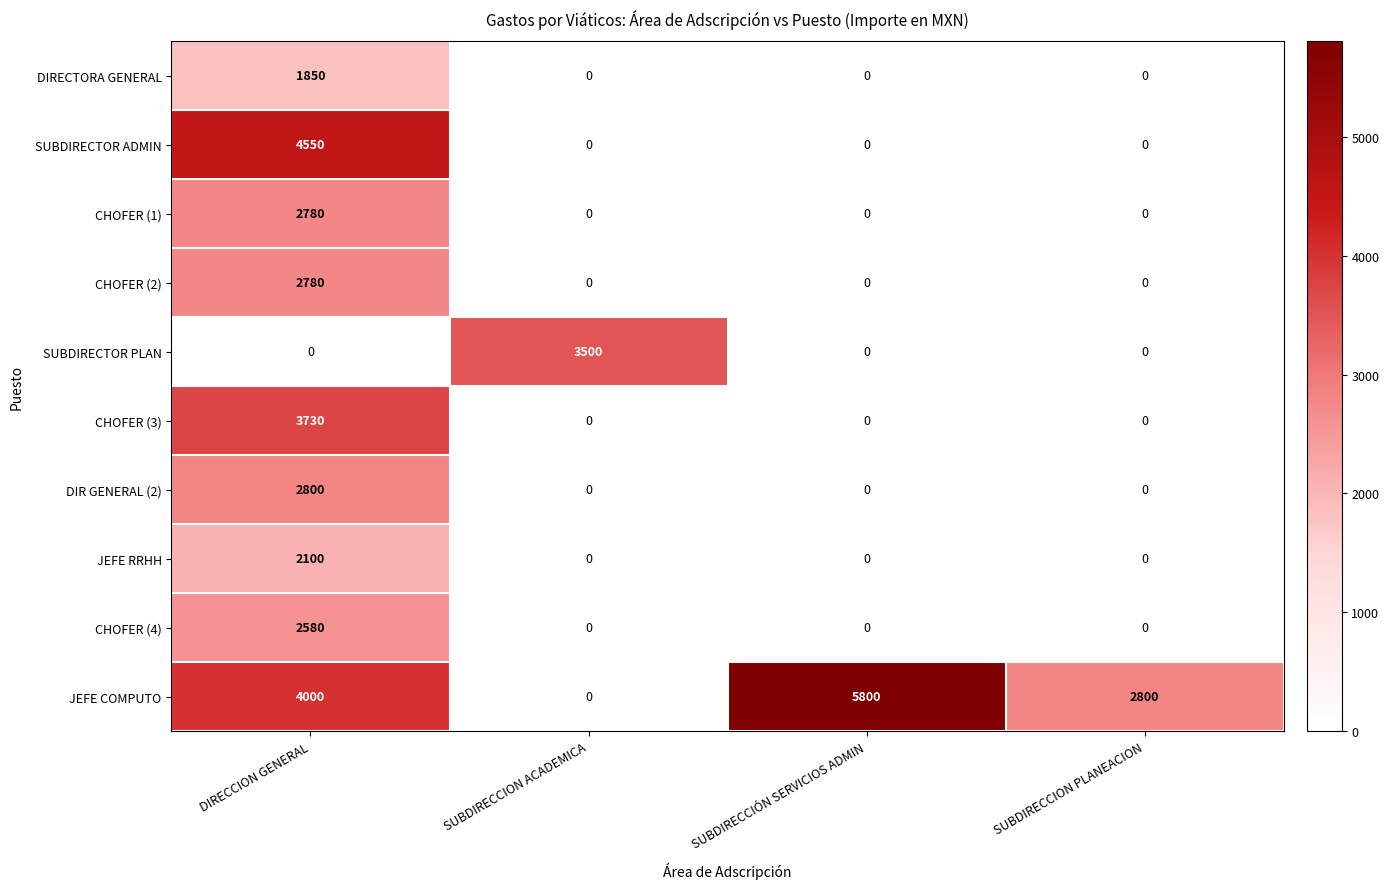

What is the difference between the highest and lowest values at DIRECCION GENERAL?

4550